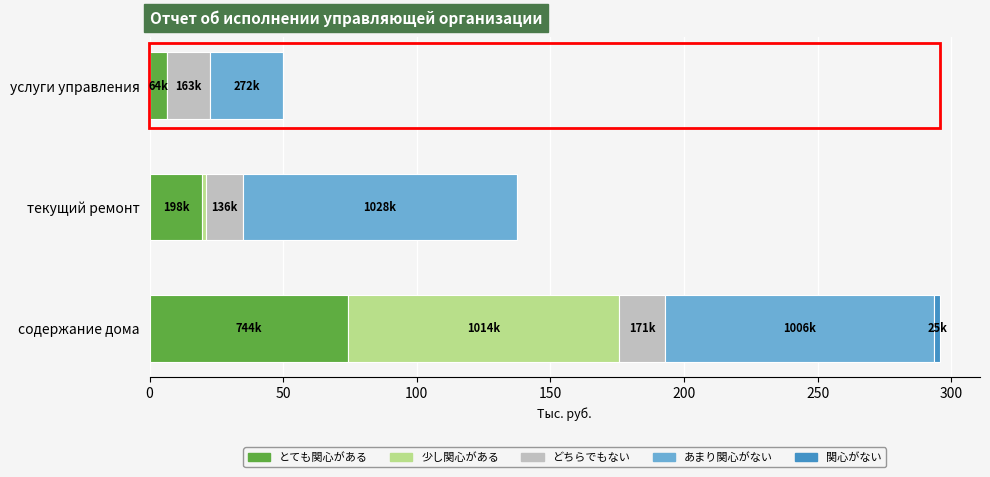

The value of とても関心がある at содержание дома is 74.4. True or false?

True